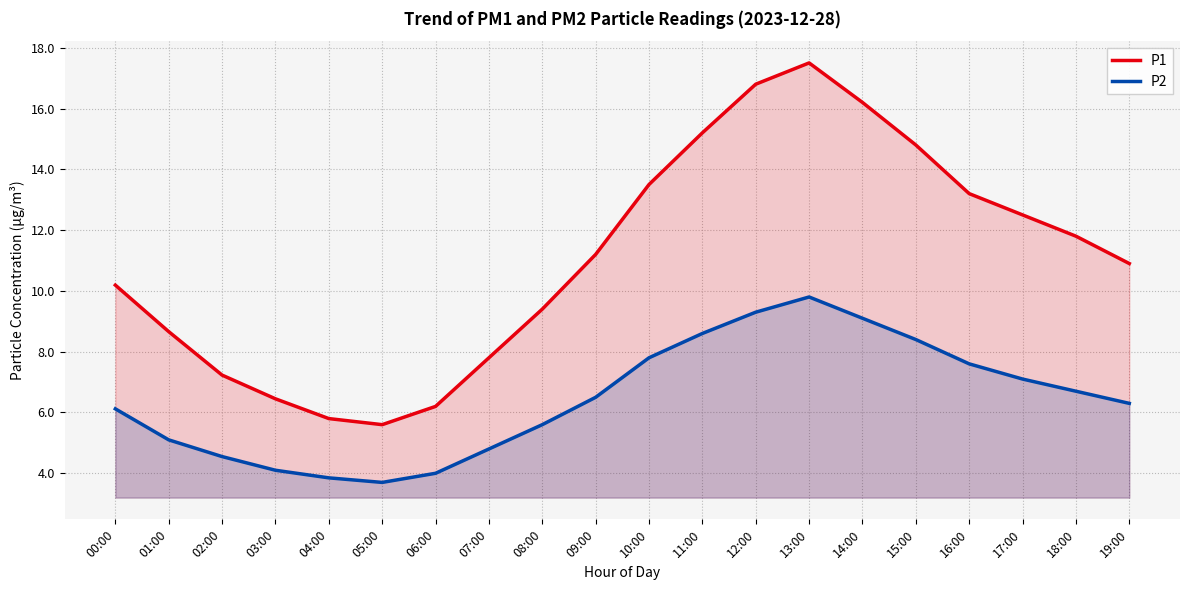

What is the label of the 4th point from the right?

16:00